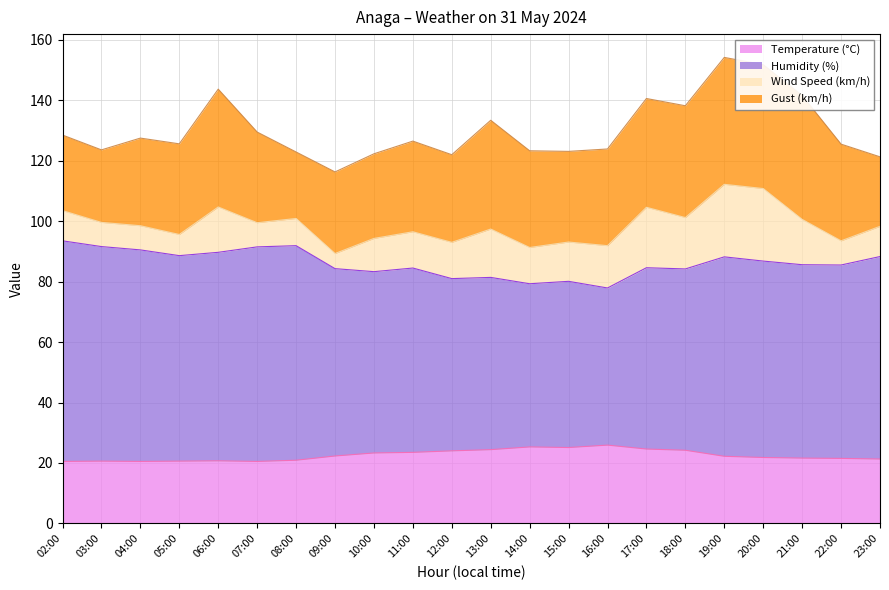

True or false: Temperature (°C) and Humidity (%) intersect in this chart.

False